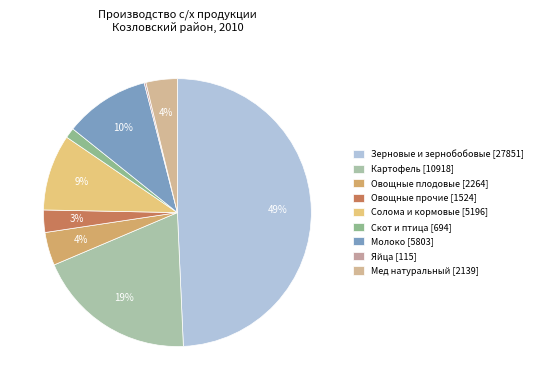

Rank the categories by value from highest to lowest.

Зерновые и зернобобовые, Картофель, Молоко, Солома и кормовые, Овощные плодовые, Мед натуральный, Овощные прочие, Скот и птица, Яйца